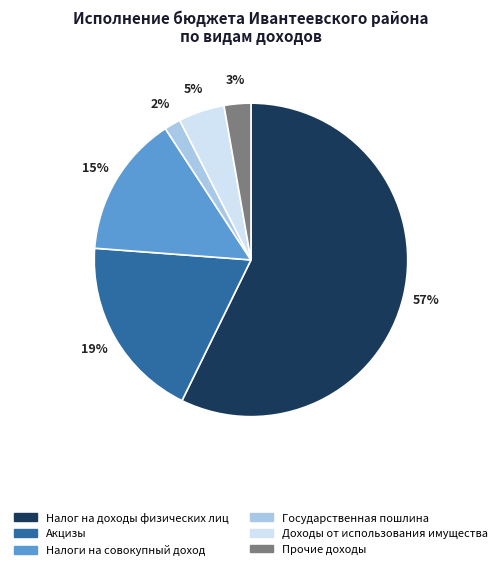

The Налоги на совокупный доход slice represents 15% of the pie. True or false?

True